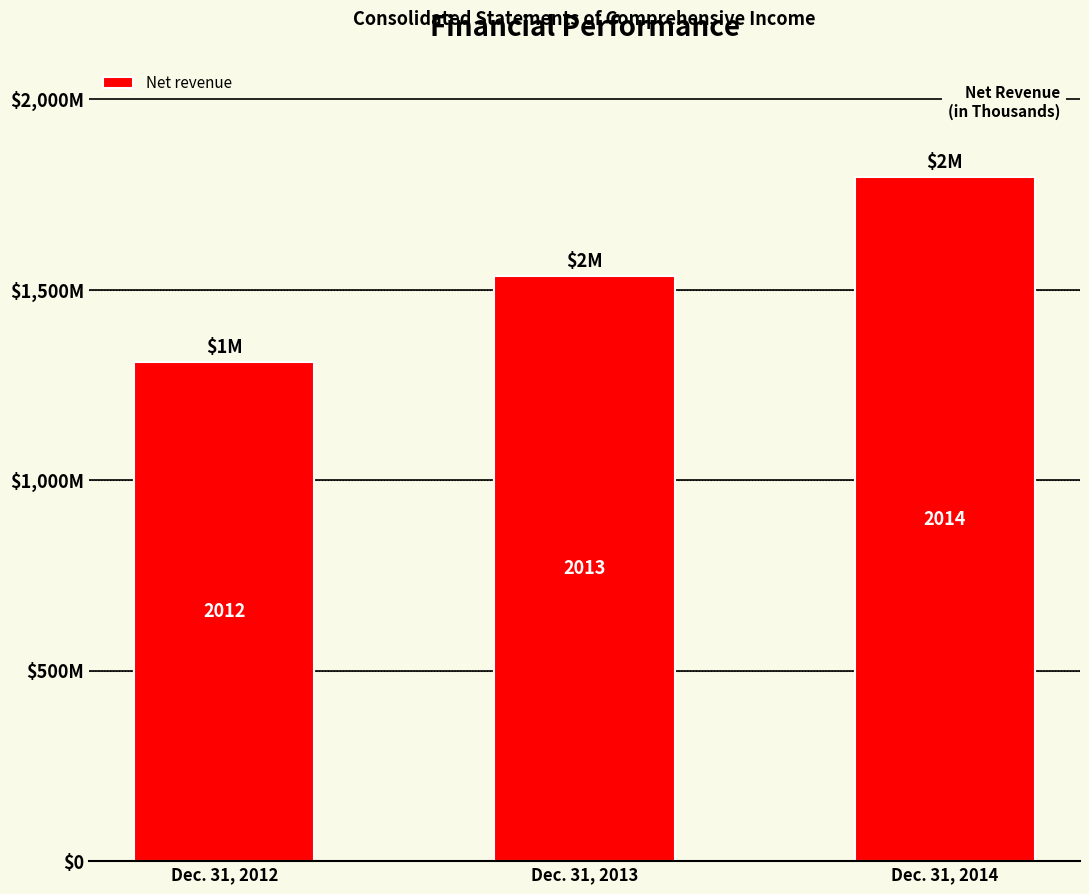

Does the chart contain any negative values?

No